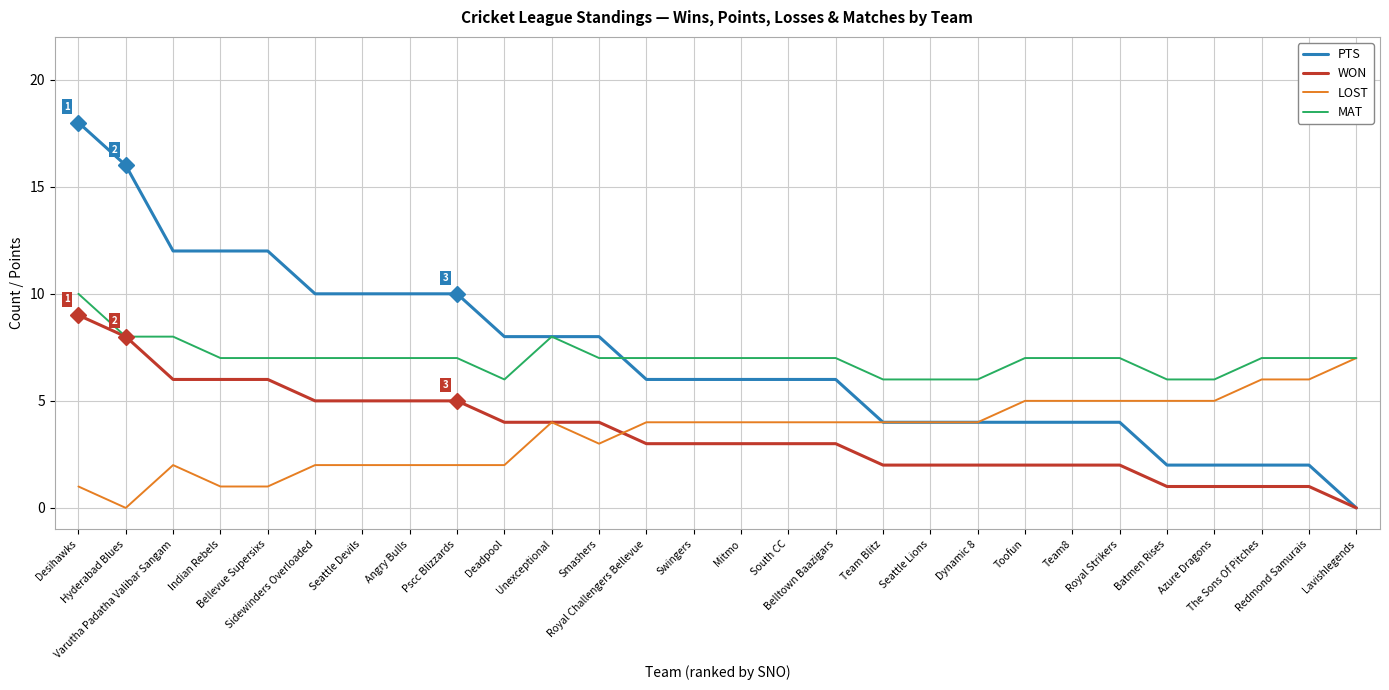

Does the chart display data point markers on the line(s)?

No